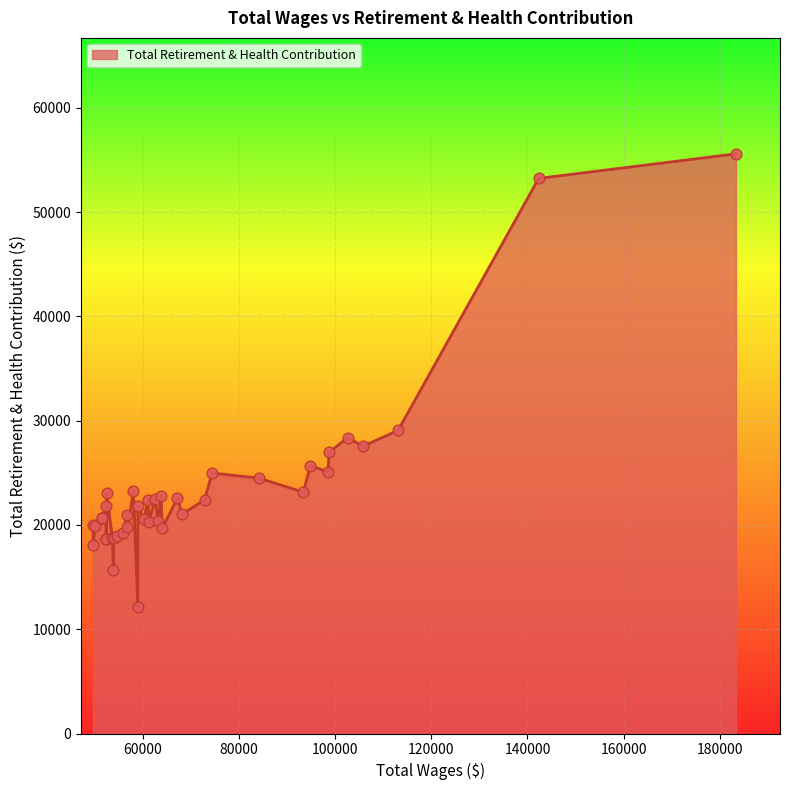

What is the minimum value shown in the chart?

12121